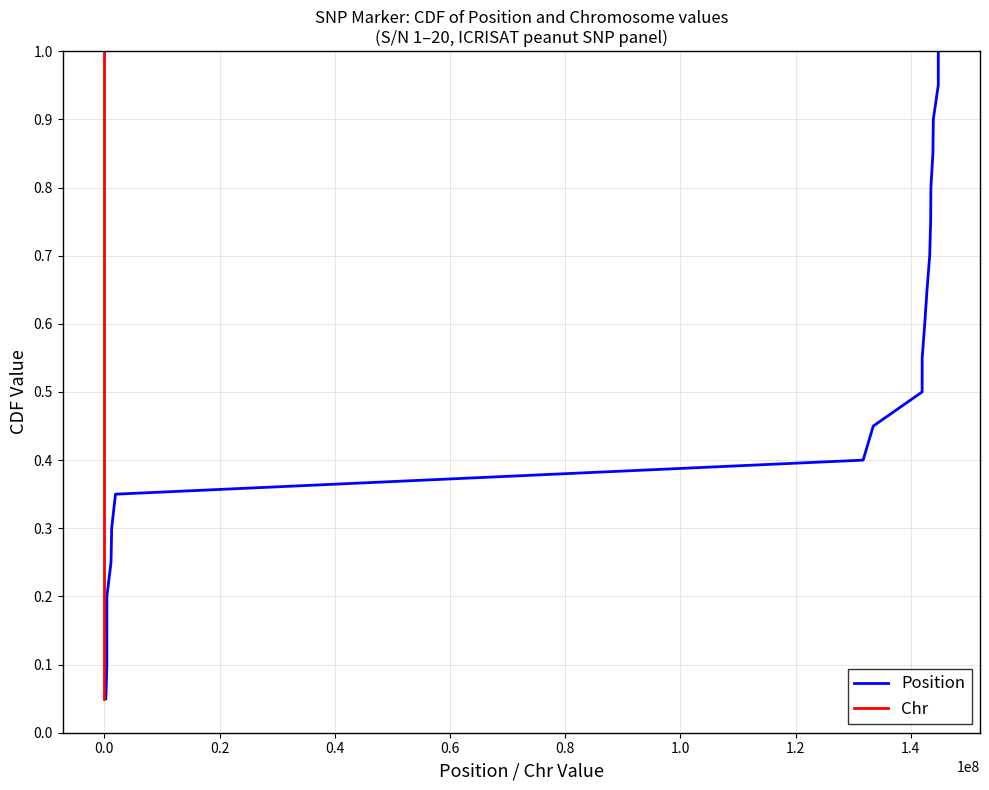

True or false: Chr and Position intersect in this chart.

False